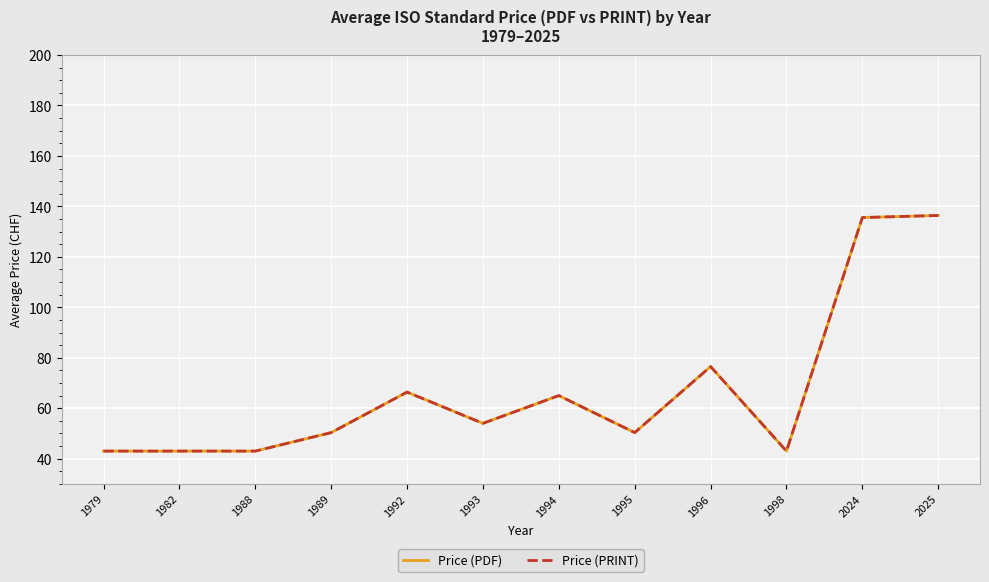

What is the difference between the maximum and minimum values in the Price (PDF) series?

93.4